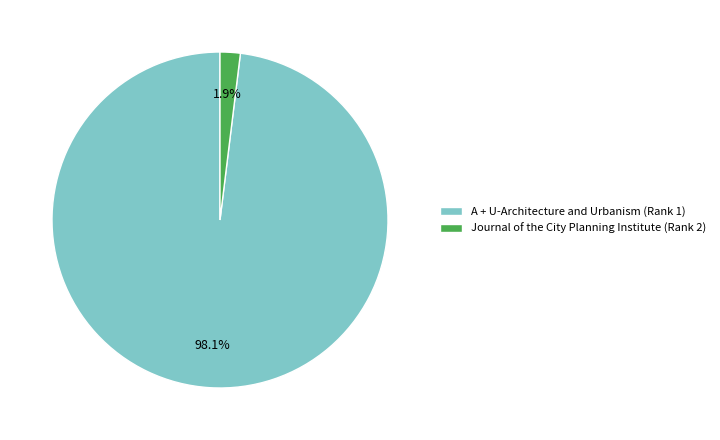

Which slice represents more than half of the pie?

A + U-Architecture and Urbanism (Rank 1)